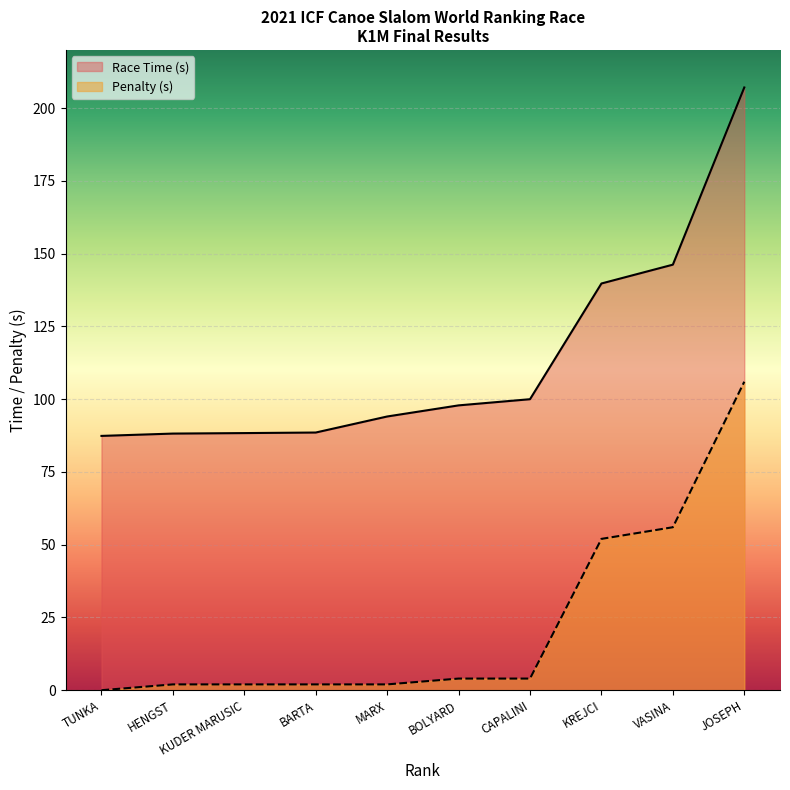

Rank the series by their maximum value, from lowest to highest.

Penalty (s), Race Time (s)